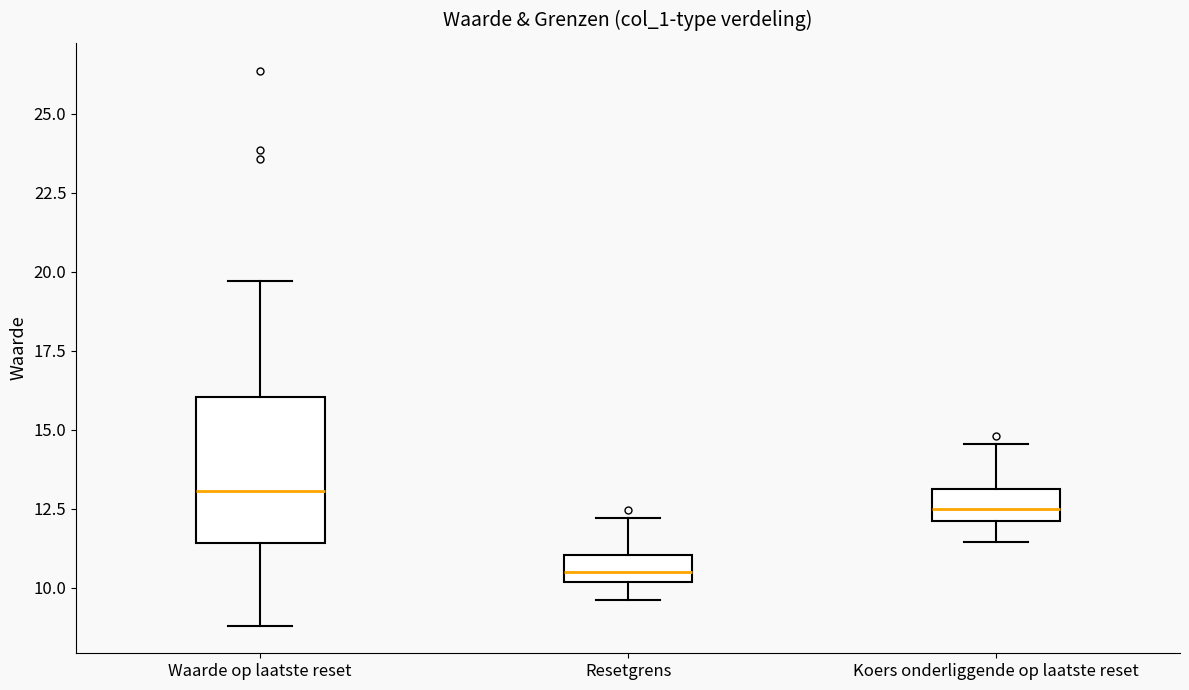

Reading left to right, read every box against the y-axis: the position of its median line, the range the box covers, and the ends of its whiskers. The values are not printed on the chart, so give them approximately, as read against the axis.

Waarde op laatste reset: median 13.0, box 11.5 to 16.0, whiskers 9.0 to 19.5
Resetgrens: median 10.5, box 10.0 to 11.0, whiskers 9.5 to 12.0
Koers onderliggende op laatste reset: median 12.5, box 12.0 to 13.0, whiskers 11.5 to 14.5